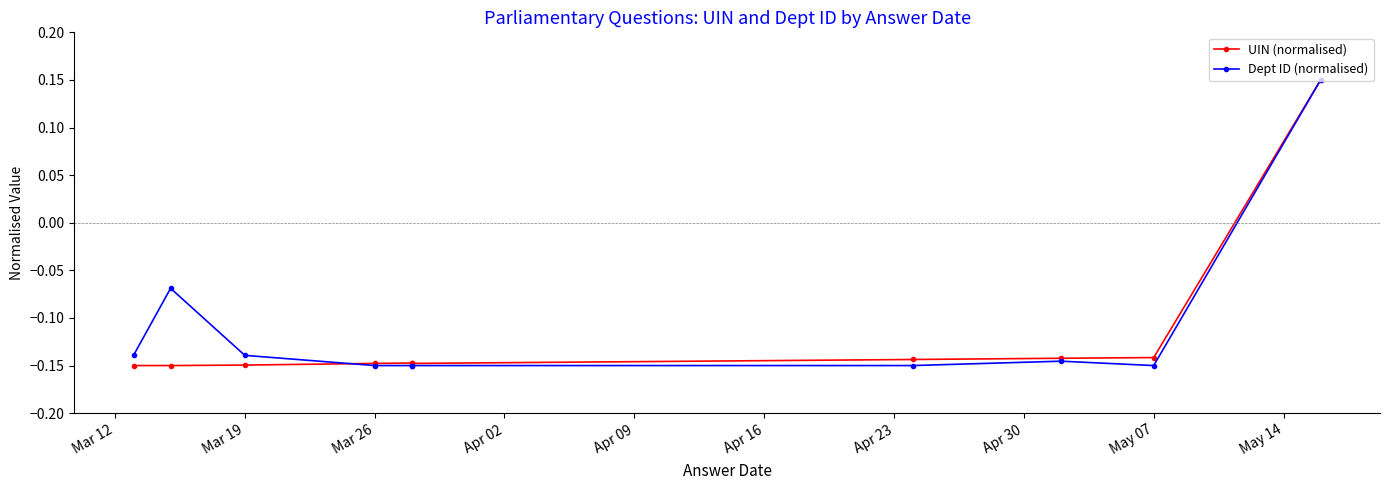

What position from the right is Mar 12?

10